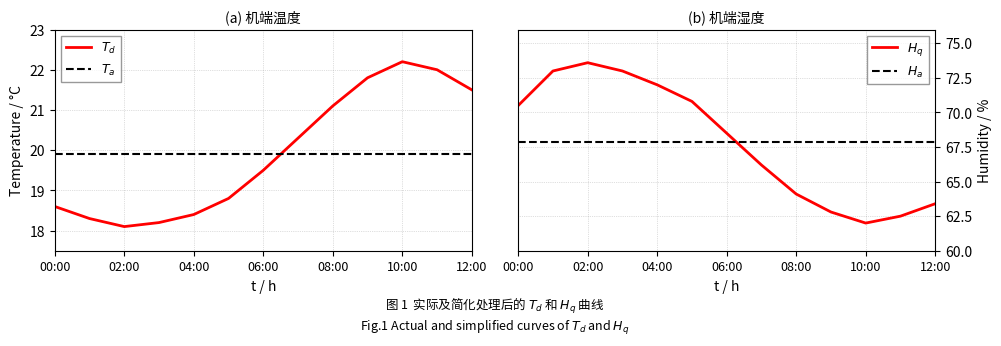

Count the number of categories in the chart.

13